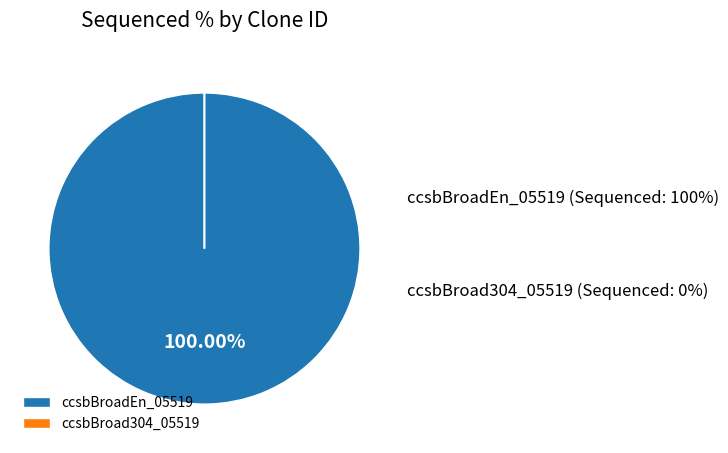

What is the largest slice in the pie chart?

ccsbBroadEn_05519